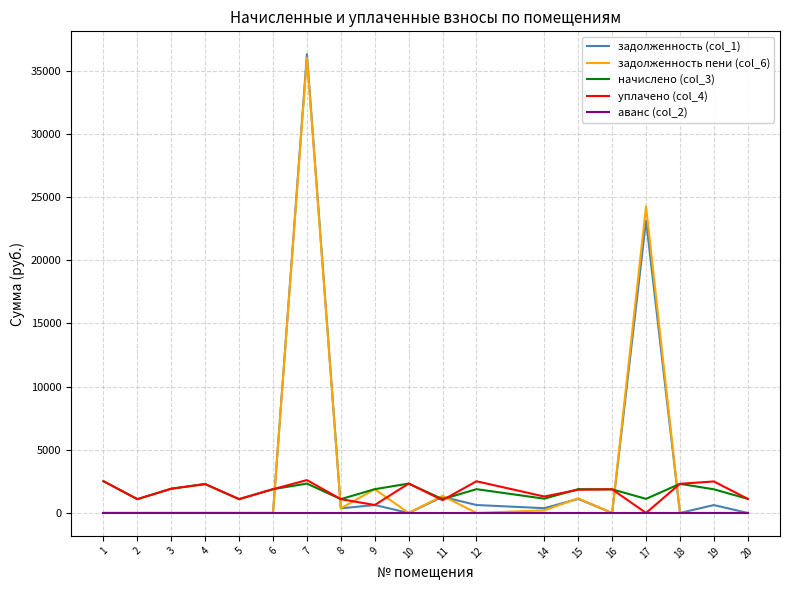

The value of задолженность пени (col_6) at 20 is 0.0. True or false?

True